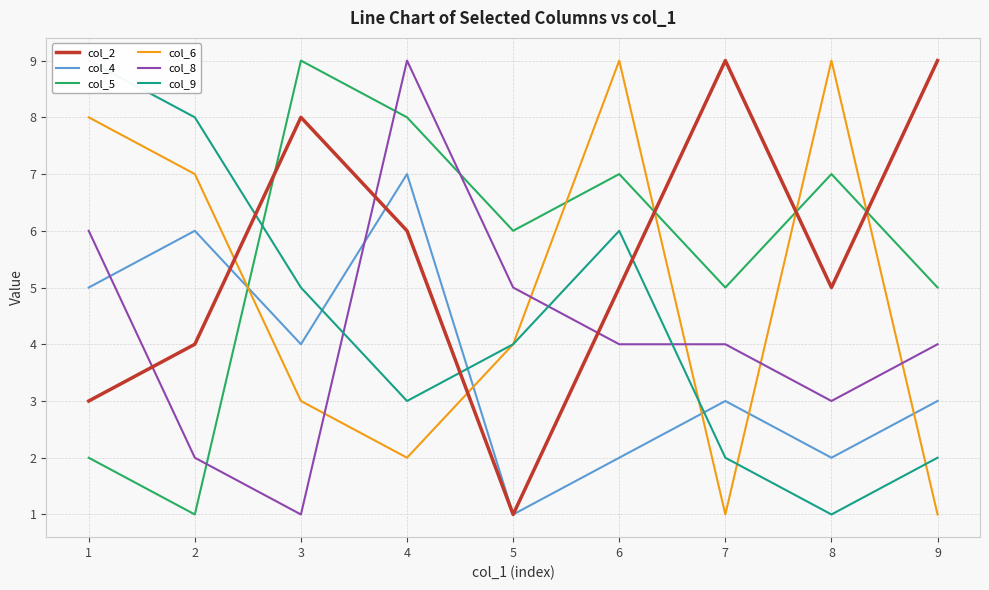

At how many categories does at least one series exceed 5?

9